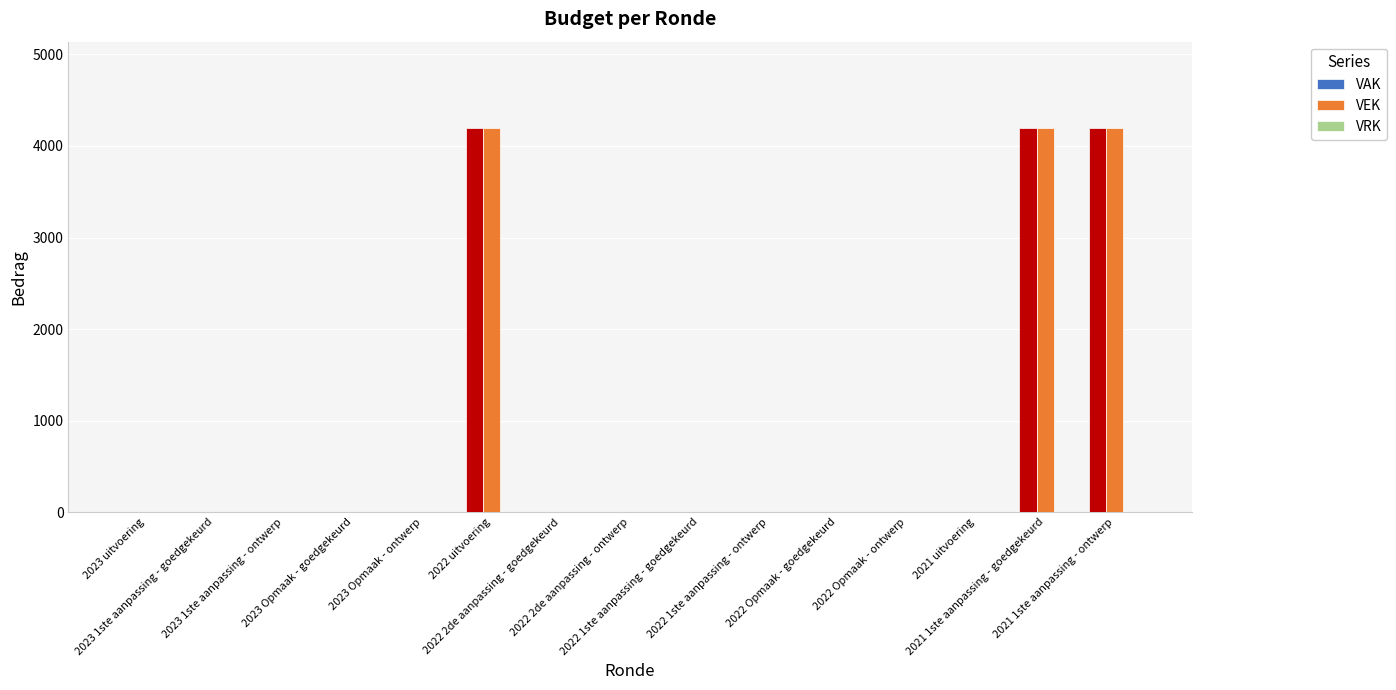

How many groups of bars are there?

15